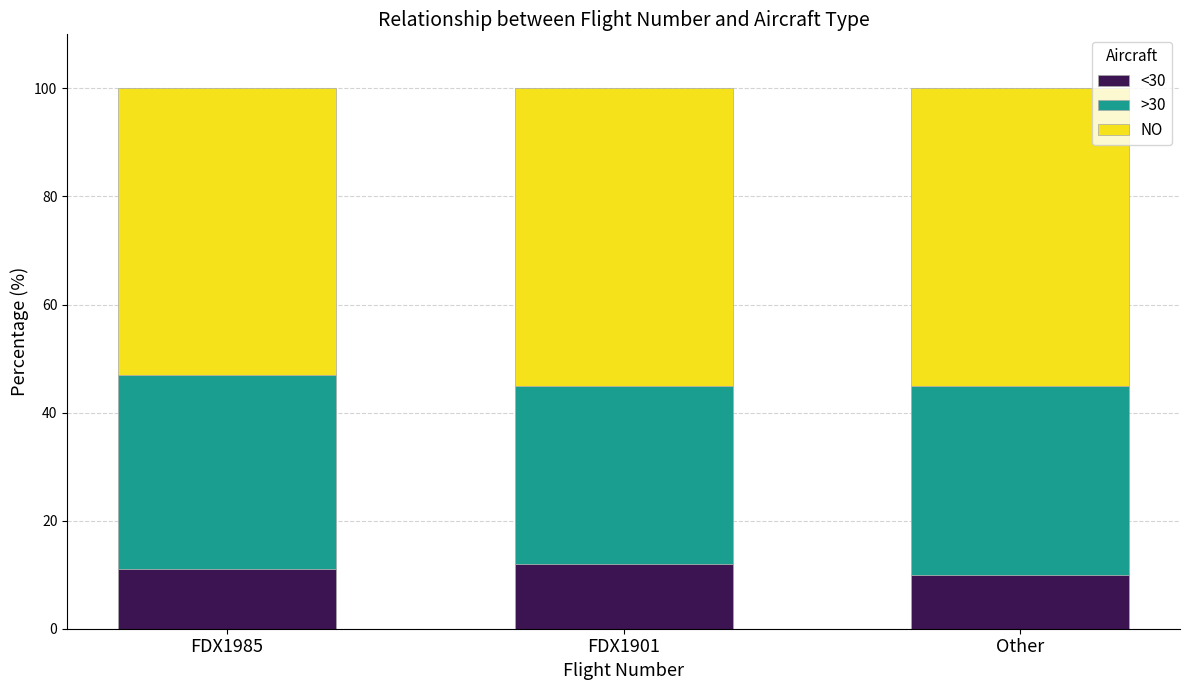

What is the total value across all series at FDX1901?

100.0